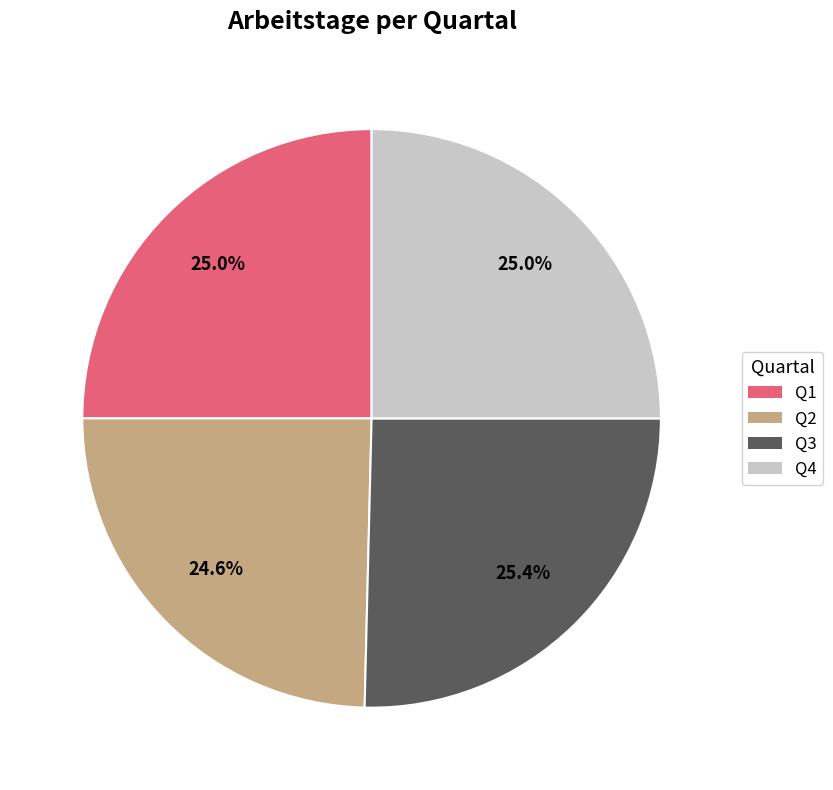

To the nearest percent, what percentage of the pie is Q1?

25%